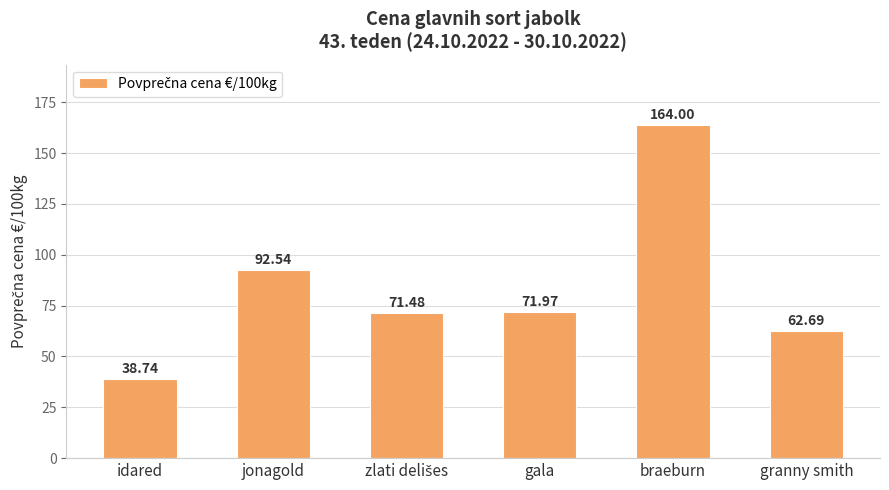

What is the difference between the maximum and minimum values?

125.3